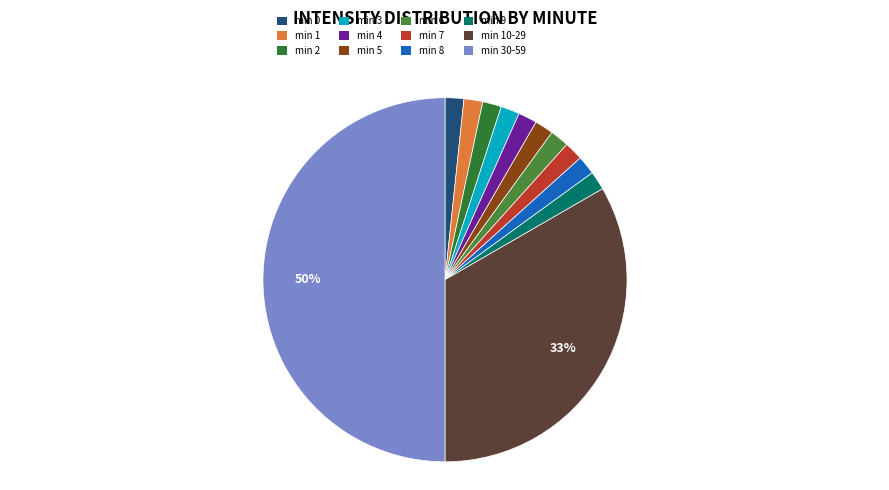

How many segments does this pie chart have?

12